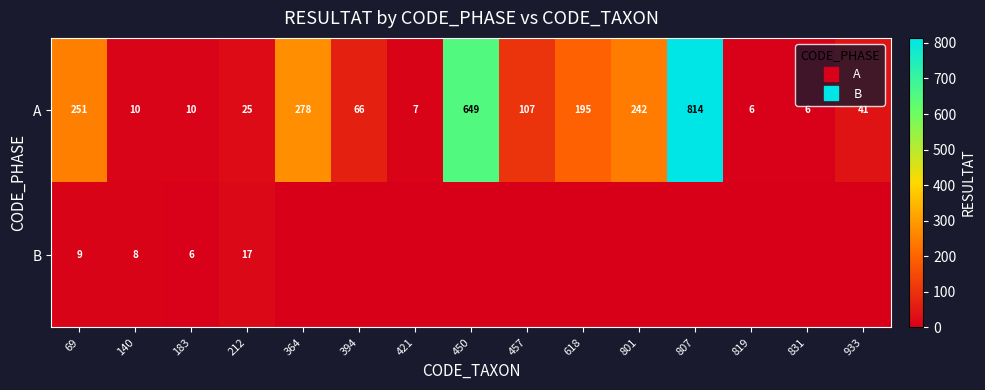

At 831, list the series in order from largest to smallest.

A, B